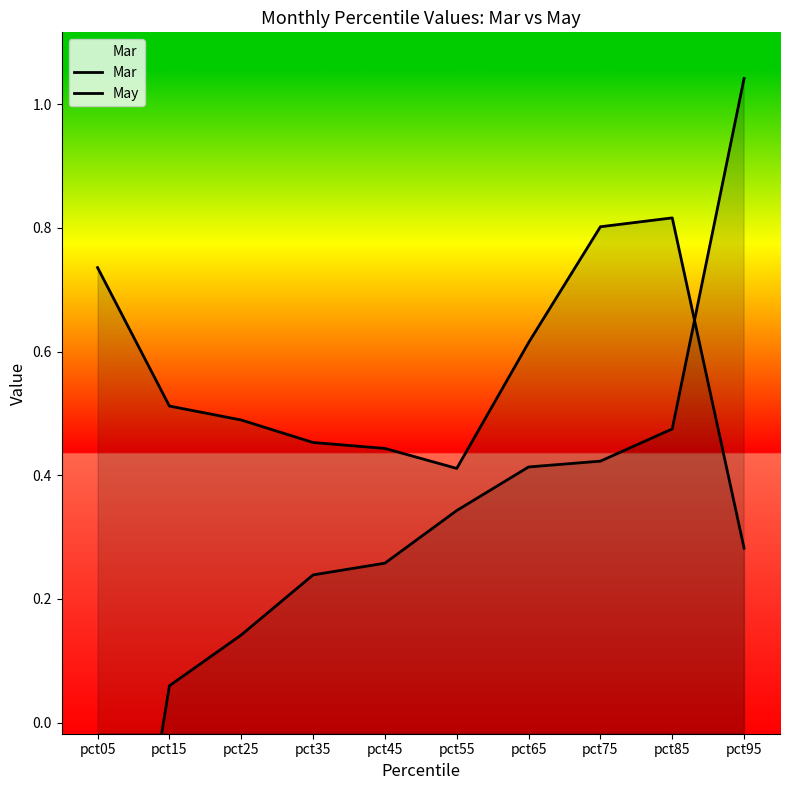

Where does the Mar series first go above 0?

pct15